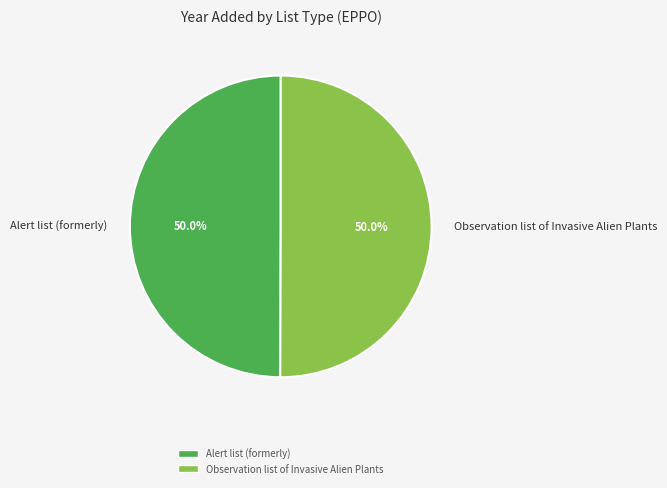

What is the total percentage of Observation list of Invasive Alien Plants and Alert list (formerly)?

100.0%